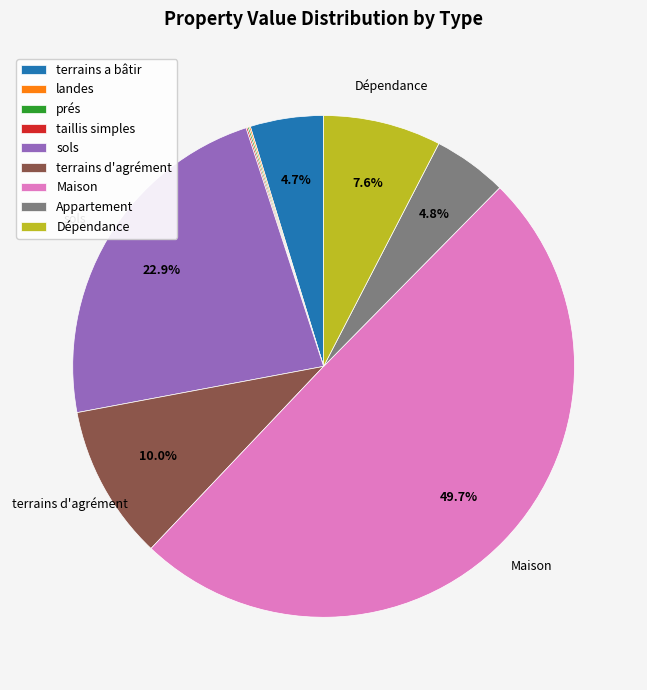

What is the largest slice in the pie chart?

Maison